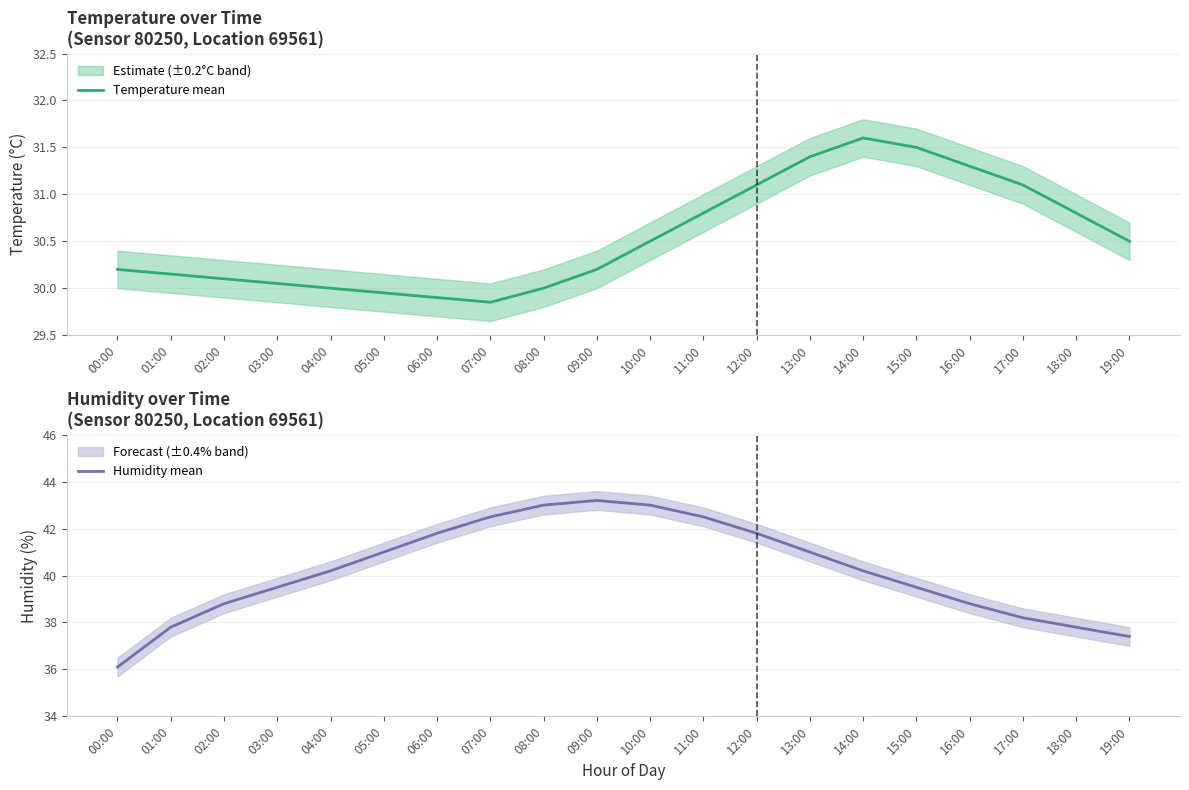

Count the number of data series in this chart.

2